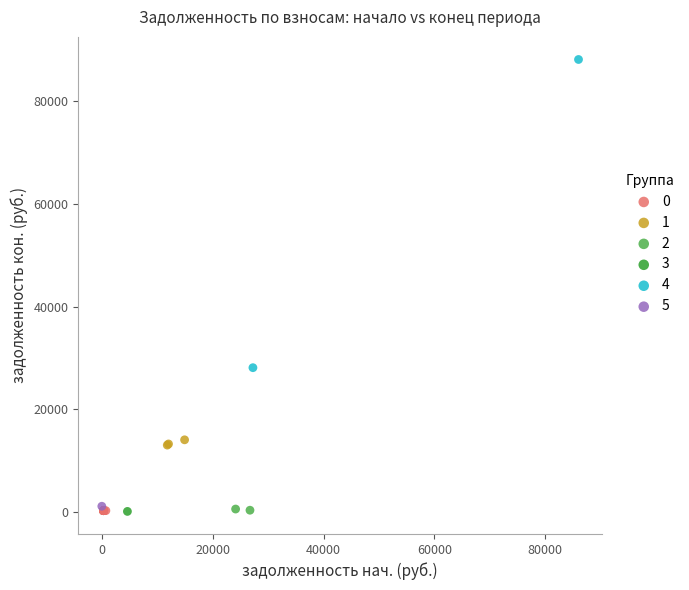

Which series reaches the maximum Y coordinate?

4